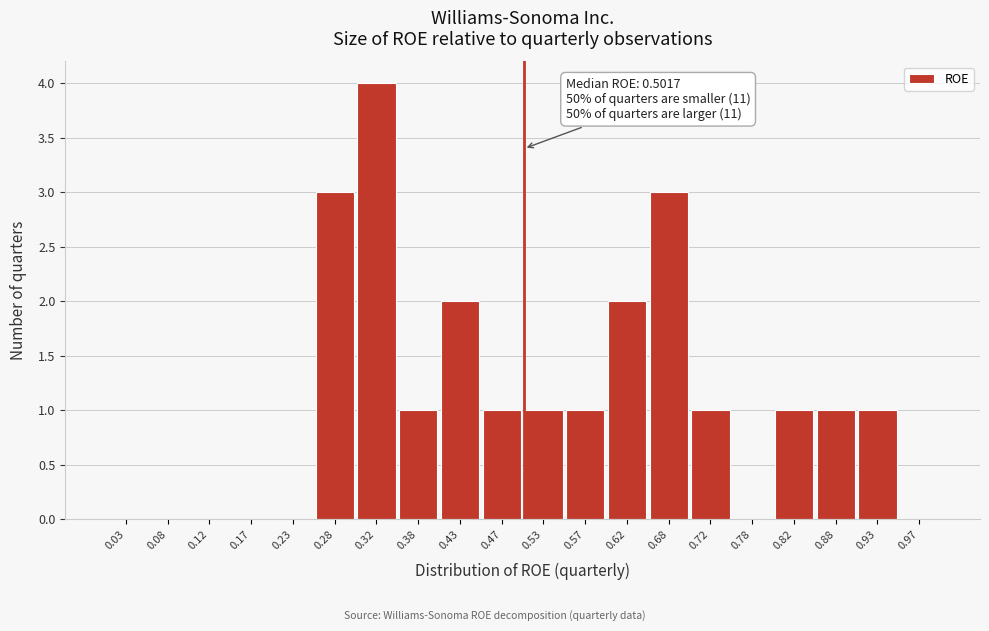

Over which range of the x-axis is the bar tallest?

0.30 to 0.35